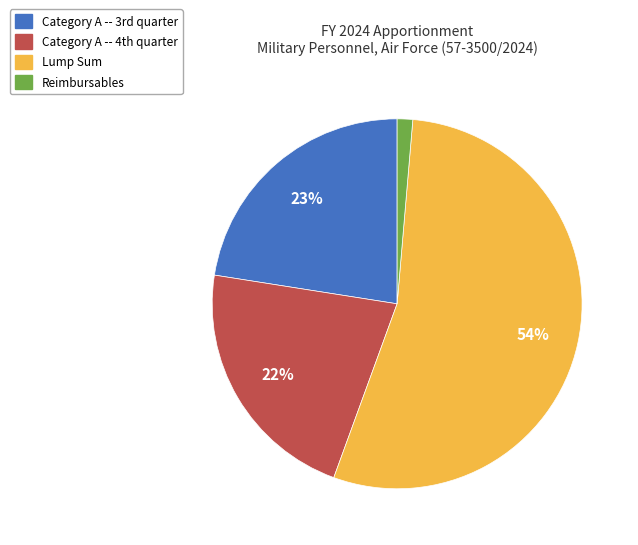

What is the majority slice?

Lump Sum